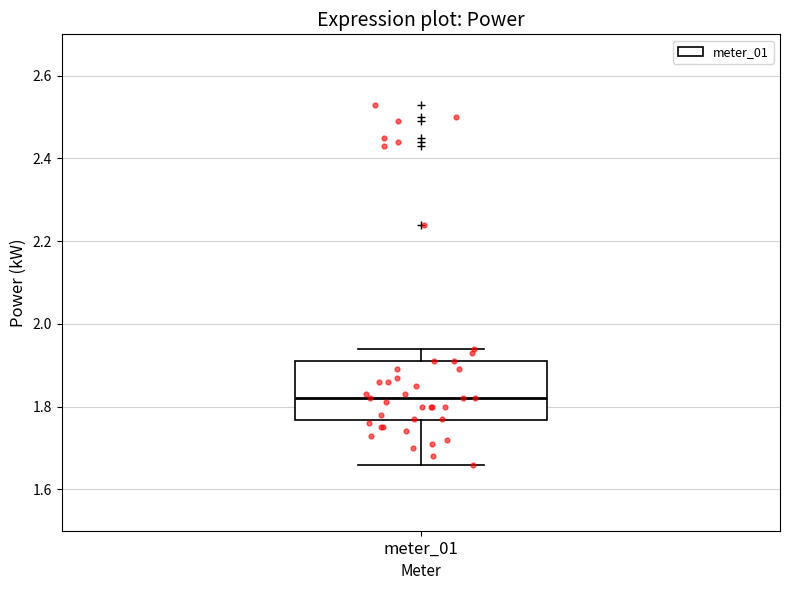

Read this box plot against the y-axis: the position of the median line, the range covered by the box, and the ends of both whiskers. The values are not printed on the chart, so give them approximately, as read against the axis.

median 1.82, box 1.76 to 1.92, whiskers 1.66 to 1.94